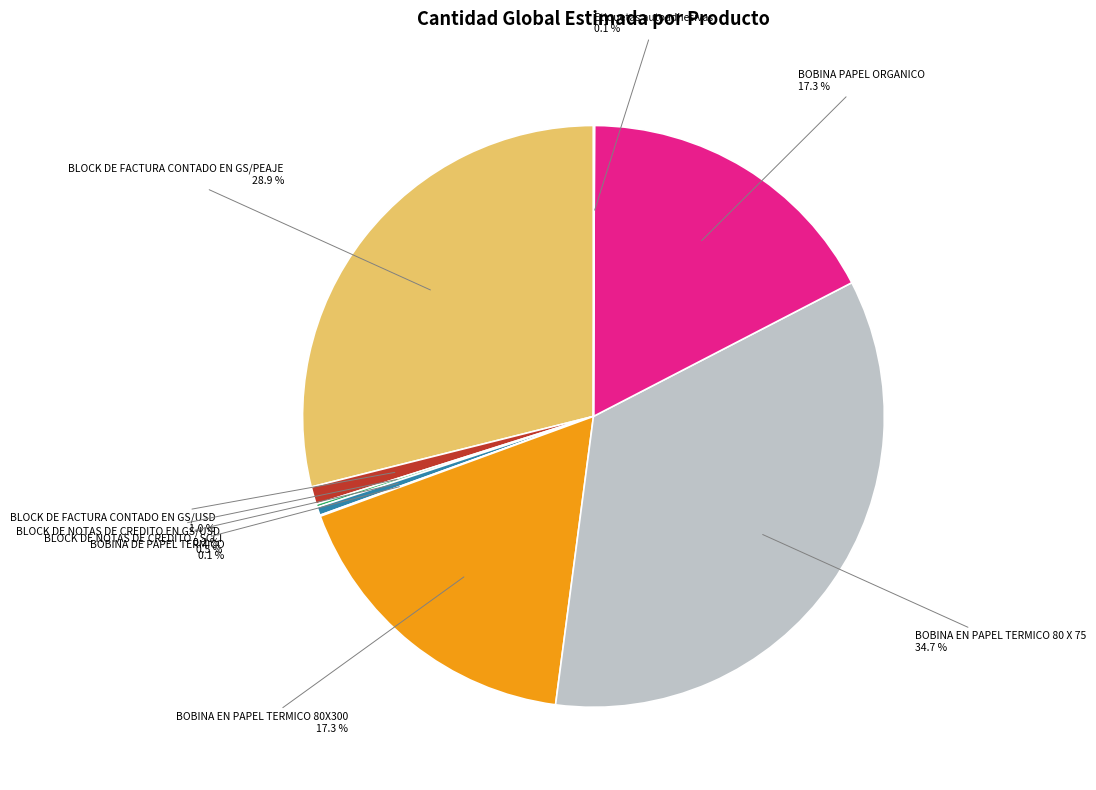

What percentage is NOT represented by BOBINA EN PAPEL TERMICO 80 X 75?

65.3%